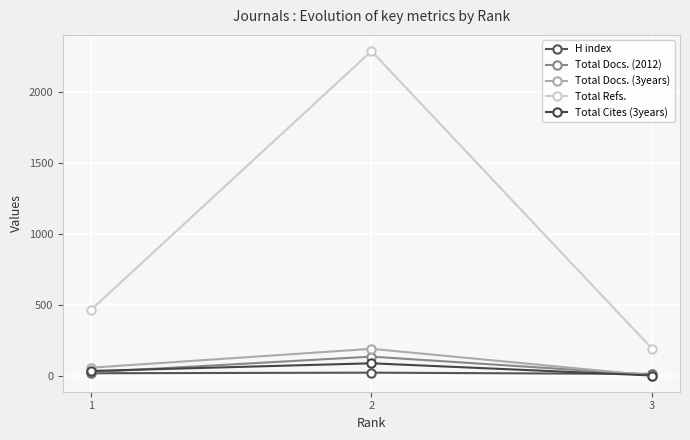

Reading left to right, what are all the values shown in this chart?

H index: 16	20	11
Total Docs. (2012): 23	133	5
Total Docs. (3years): 55	188	0
Total Refs.: 462	2286	190
Total Cites (3years): 32	86	0